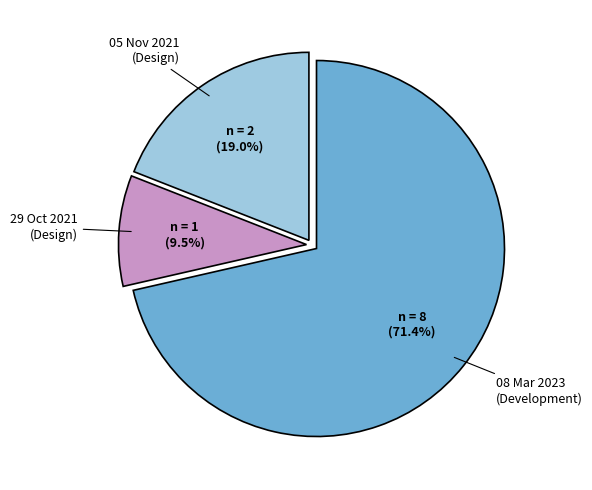

Rank the categories by value from highest to lowest.

08 Mar 2023 (Development), 05 Nov 2021 (Design), 29 Oct 2021 (Design)